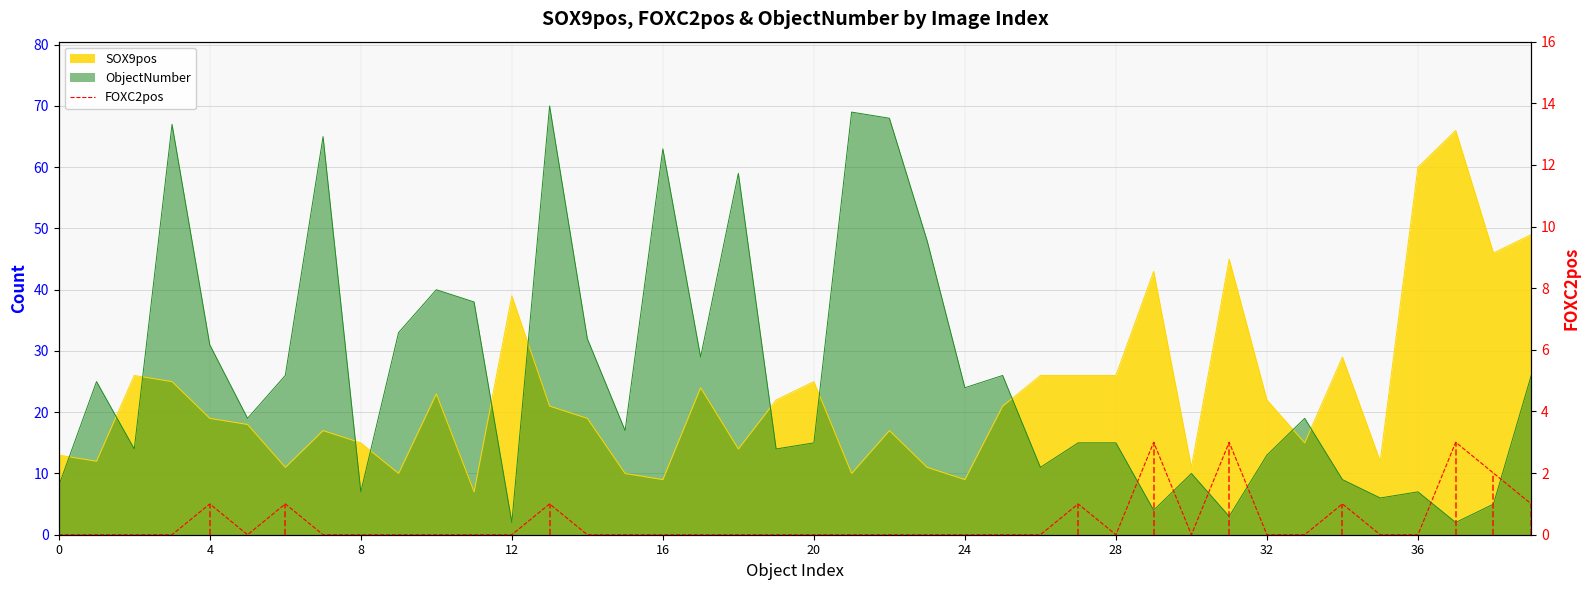

What is the sum of all values?

17